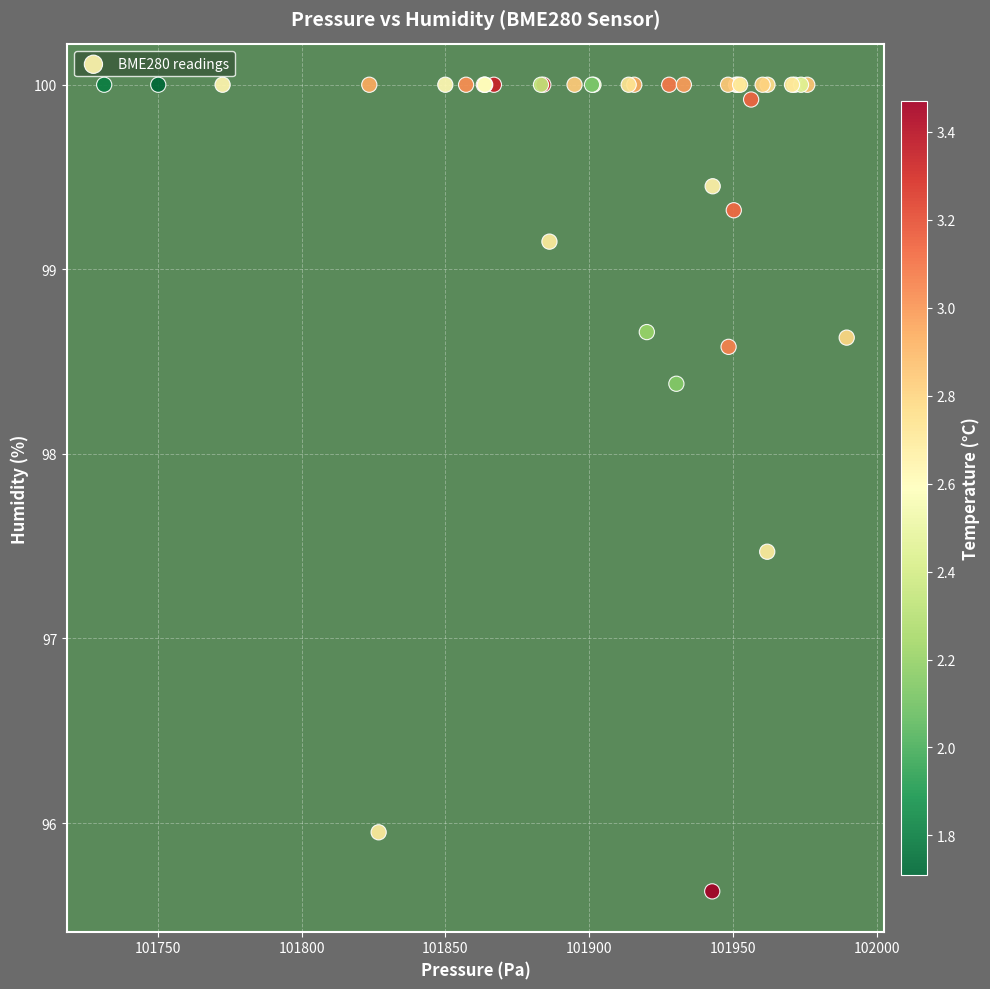

What Y value in the scatter plot is closest to 97?

97.5